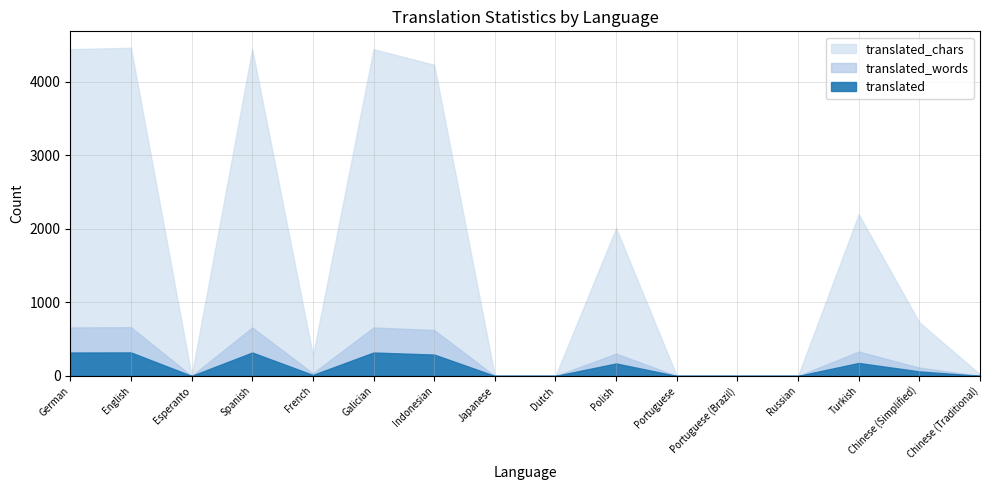

In translated_chars, how many points are higher than both neighbors (excluding endpoints)?

5